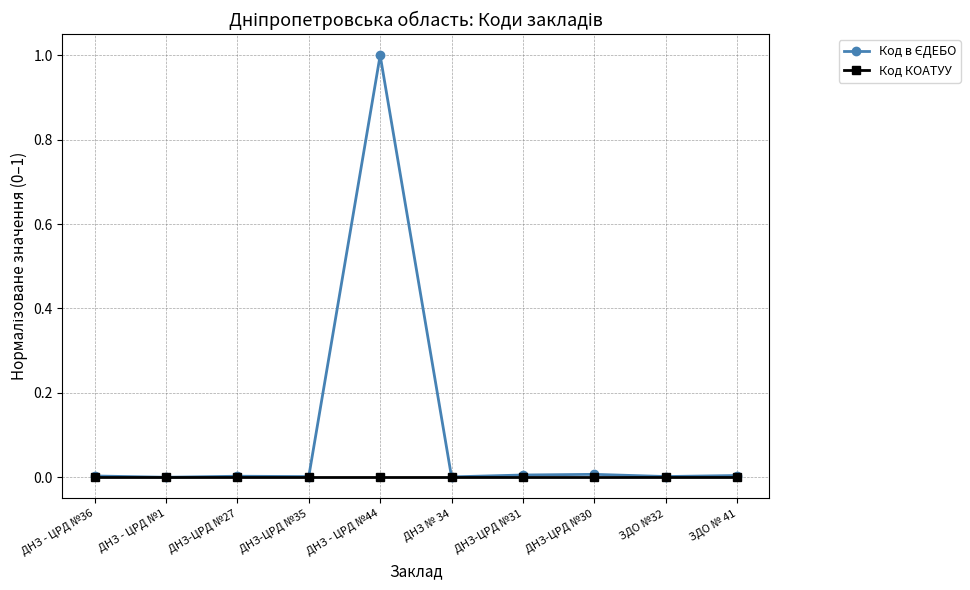

The Код КОАТУУ series shows 0.0 at ДНЗ - ЦРД №44. True or false?

True